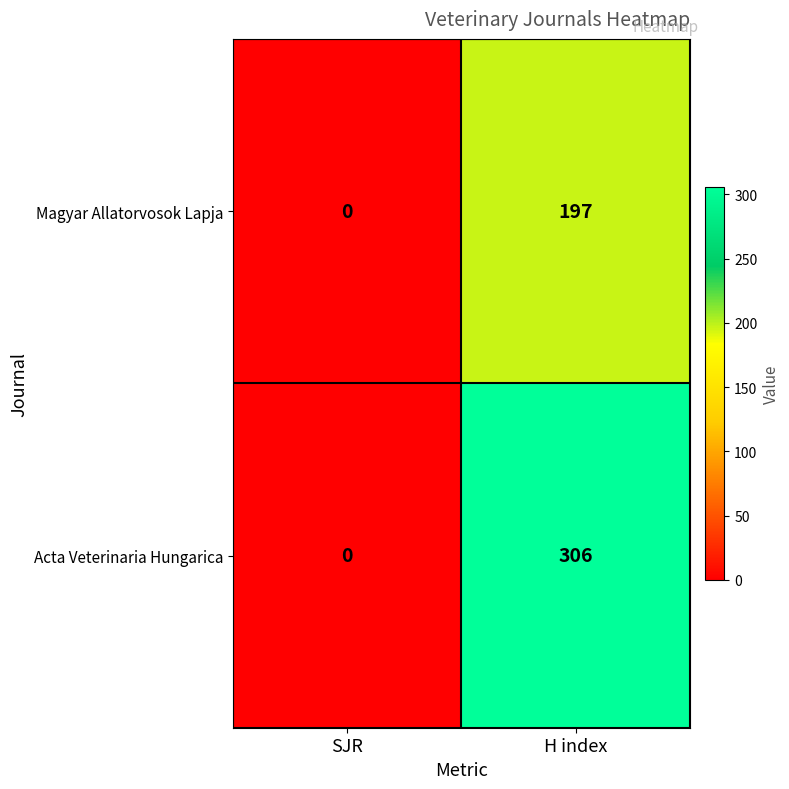

Reading left to right, transcribe all the data shown in this chart.

Magyar Allatorvosok Lapja: SJR=0	H index=197
Acta Veterinaria Hungarica: SJR=0	H index=306